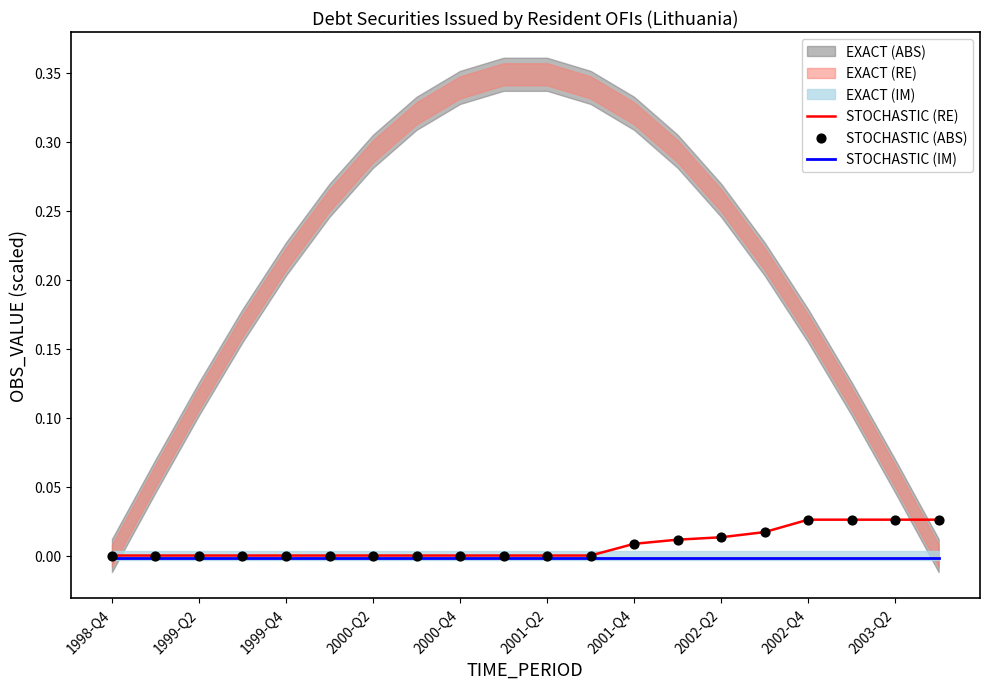

The STOCHASTIC (RE) series shows 0.0 at 2001-Q2. True or false?

True